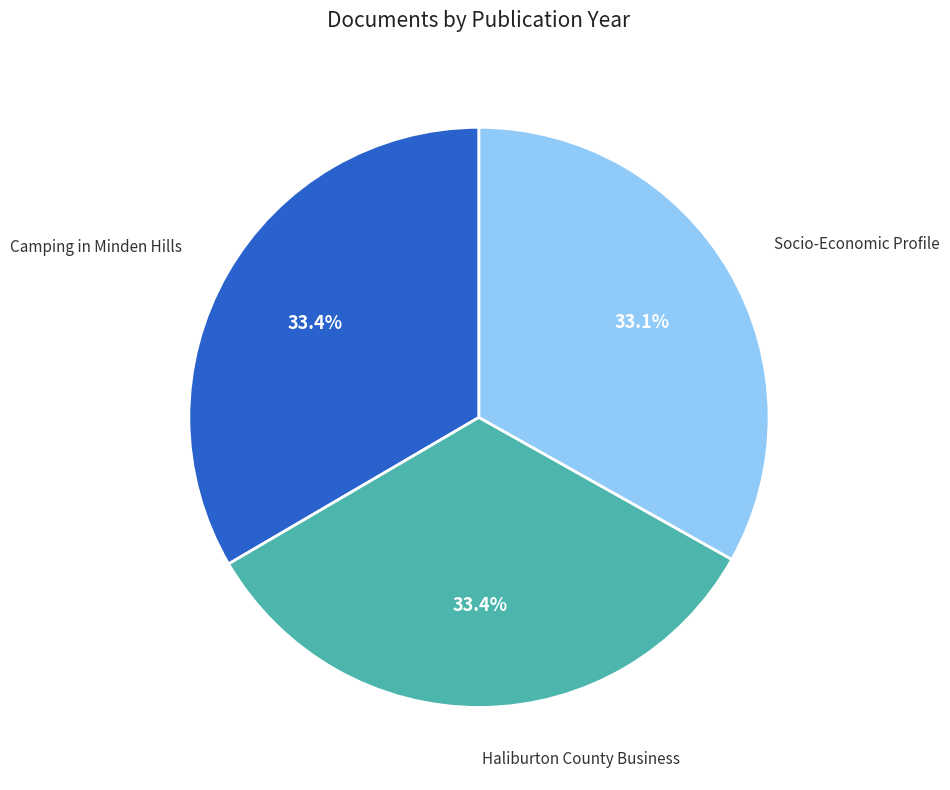

Is there a majority slice in this chart?

No